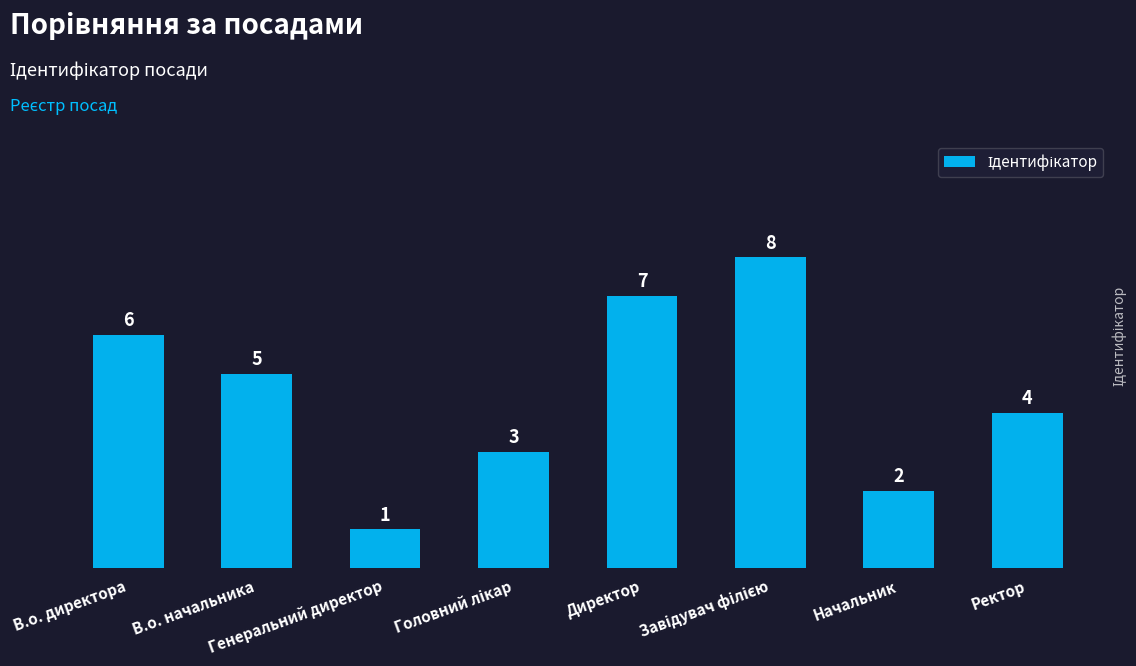

What is the difference between the second highest and minimum values?

6